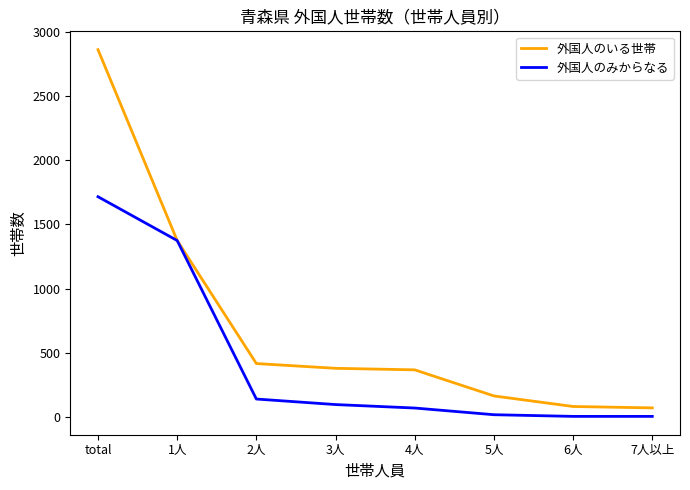

Rank the series by their maximum value, from lowest to highest.

外国人のみからなる, 外国人のいる世帯